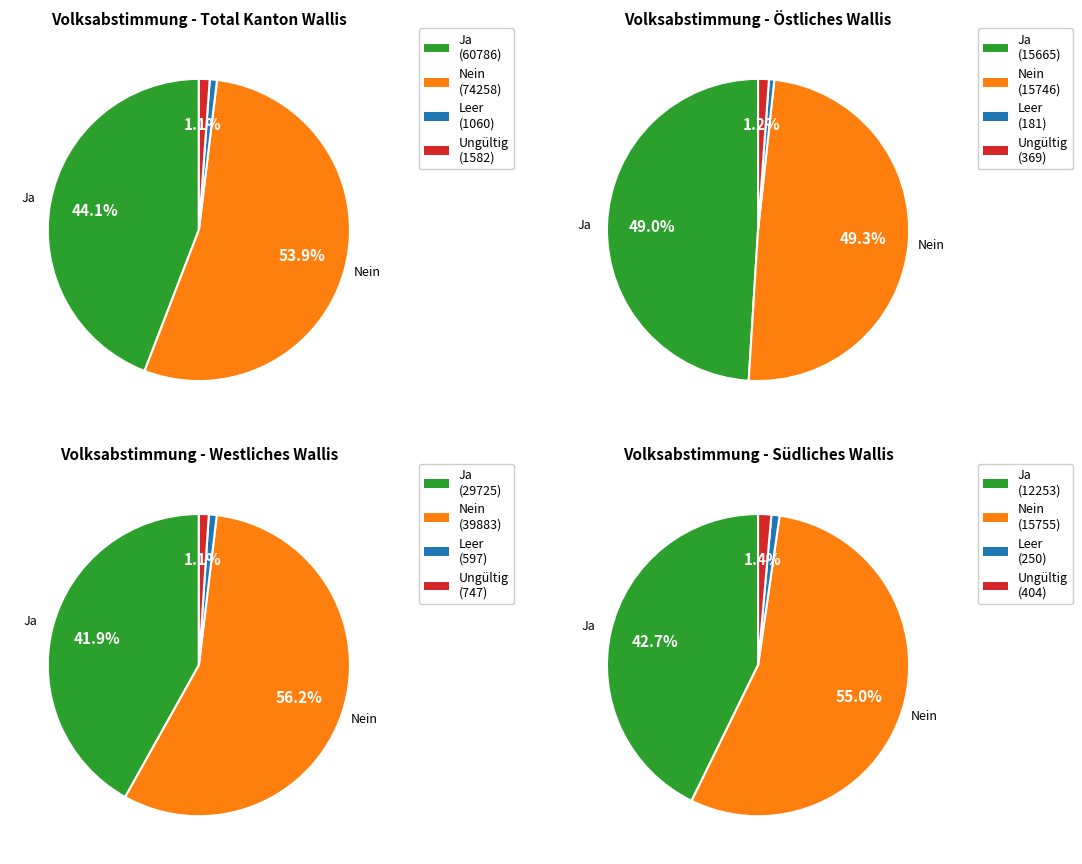

Does Westlich Raron represent more than half of the total?

No